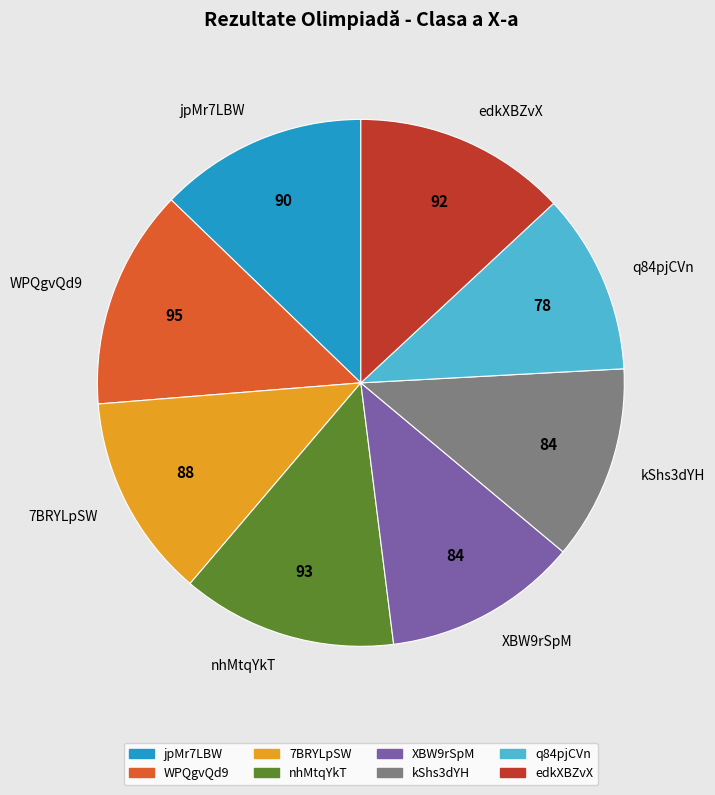

What is the smallest slice in the pie chart?

q84pjCVn